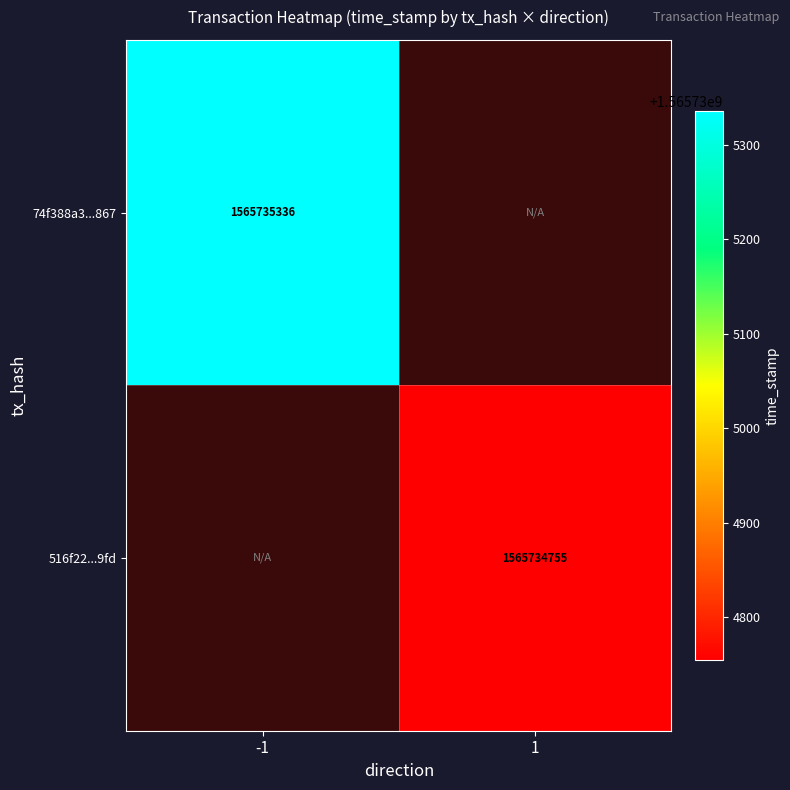

Is it true that 74f388a3ef00e49e83e9c85b93517e680487867 equals 597034203 at direction_1?

False